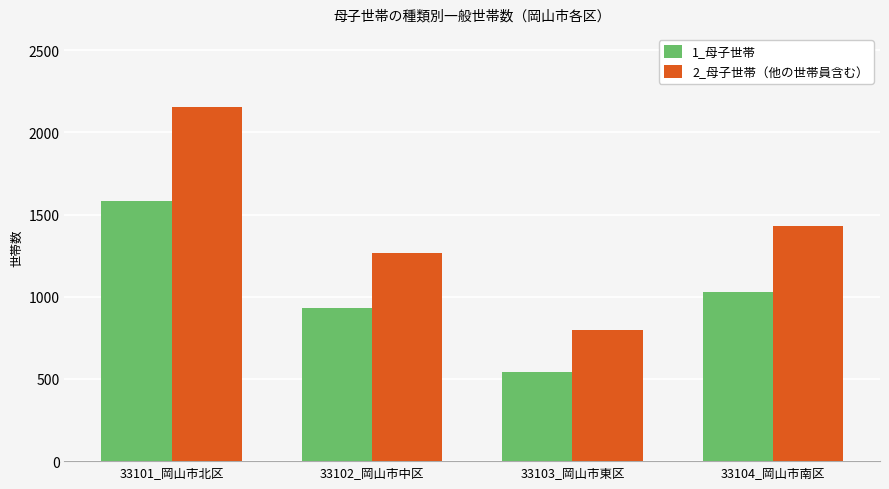

Reading left to right, transcribe all the data shown in this chart.

1_母子世帯: 1582	929	545	1030
2_母子世帯（他の世帯員含む）: 2158	1265	795	1430